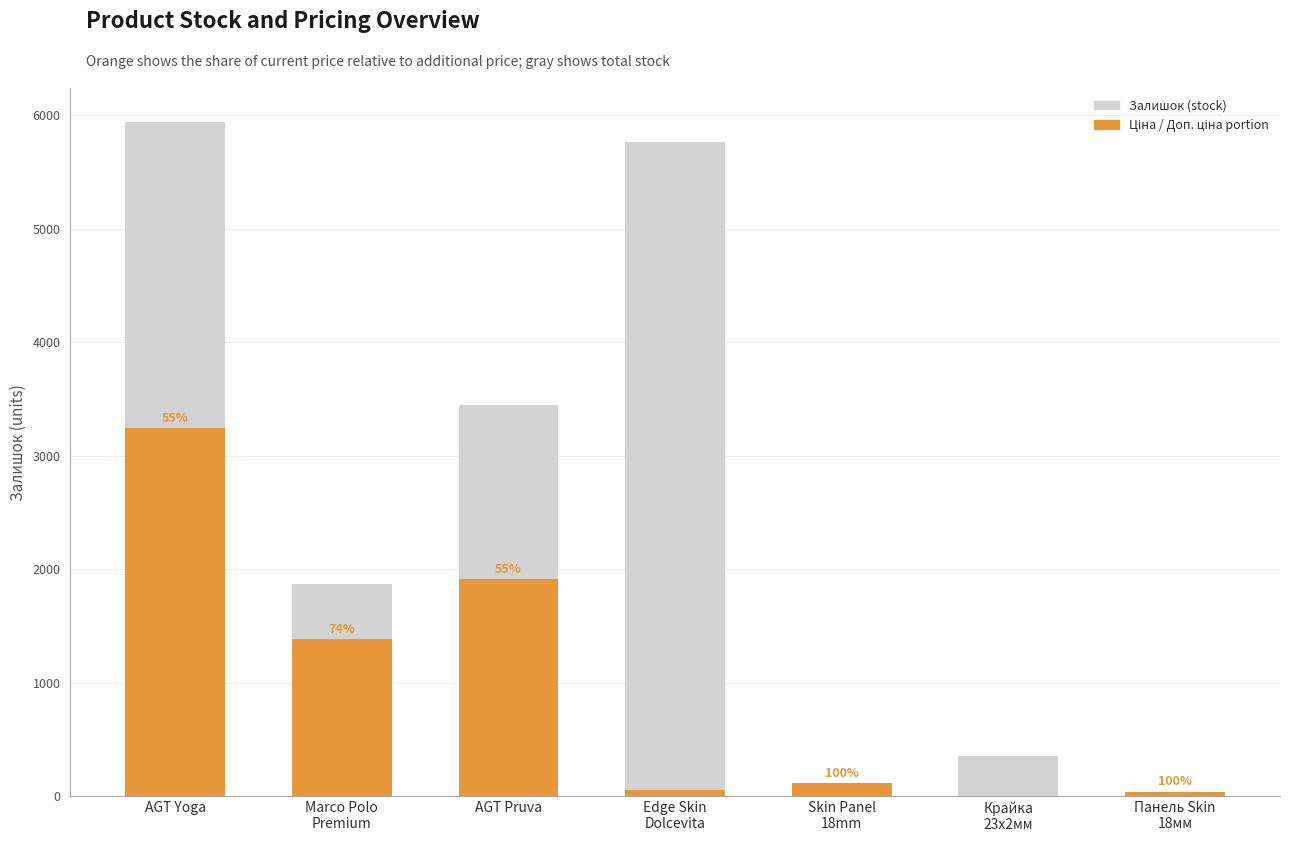

Reading right to left, what are all the values shown in this chart?

Залишок (stock): Панель Skin
18мм=43.0	Крайка
23x2мм=360.0	Skin Panel
18mm=116.0	Edge Skin
Dolcevita=5769.0	AGT Pruva=3452.0	Marco Polo
Premium=1874.0	AGT Yoga=5945.0
Ціна / Доп. ціна (ratio): Панель Skin
18мм=43.0	Крайка
23x2мм=3.6	Skin Panel
18mm=116.0	Edge Skin
Dolcevita=57.7	AGT Pruva=1912.7	Marco Polo
Premium=1382.9	AGT Yoga=3242.3